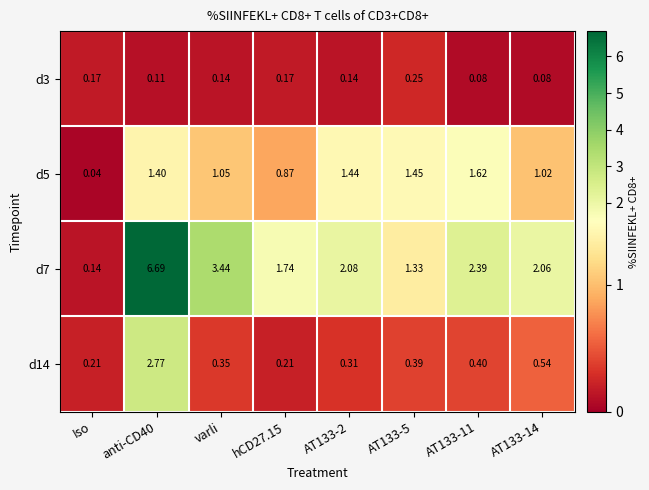

Is the value of d5 at hCD27.15 greater than the value of d3 at hCD27.15?

Yes